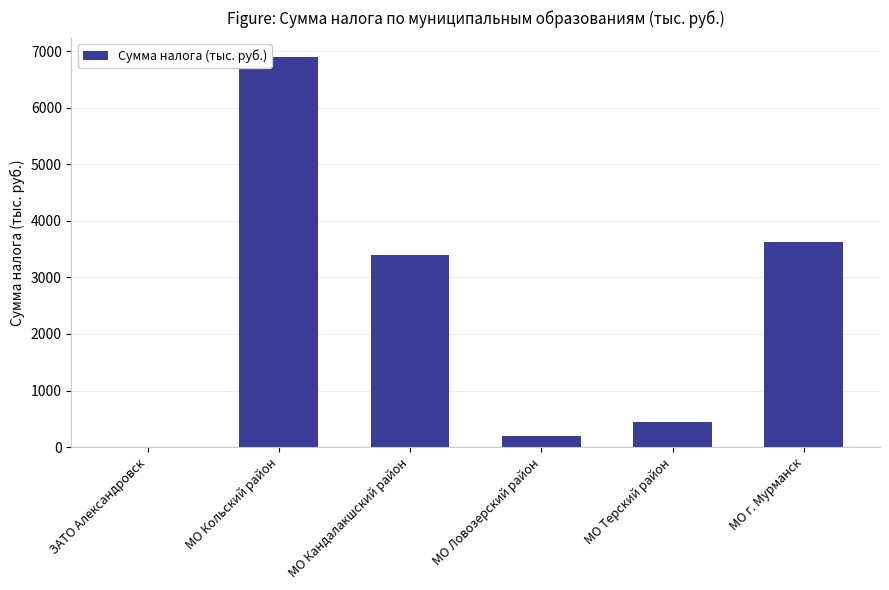

At which category does the chart reach its peak across all series?

МО Кольский район